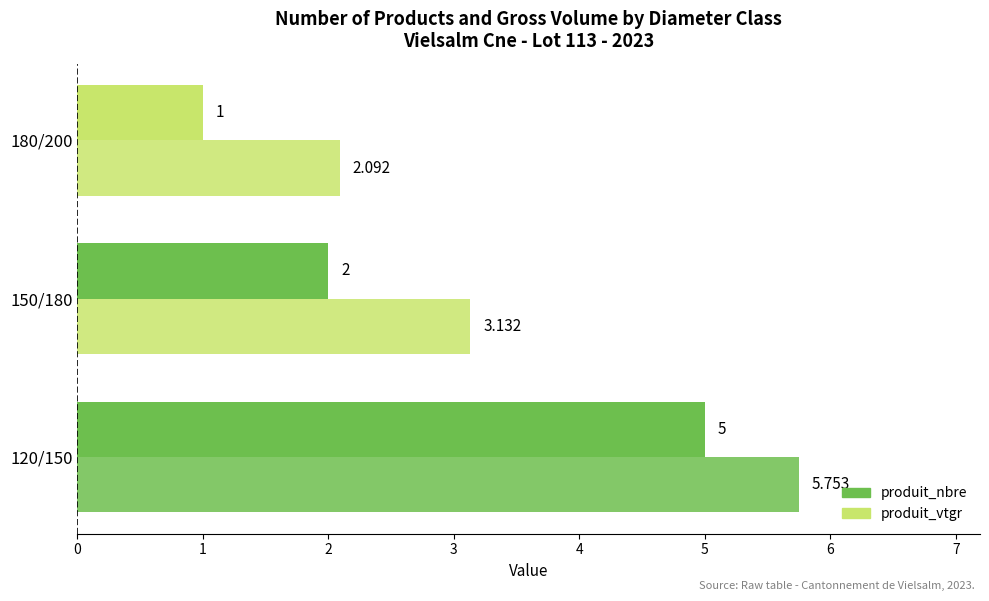

Rank the series by their average value, from lowest to highest.

produit_nbre, produit_vtgr